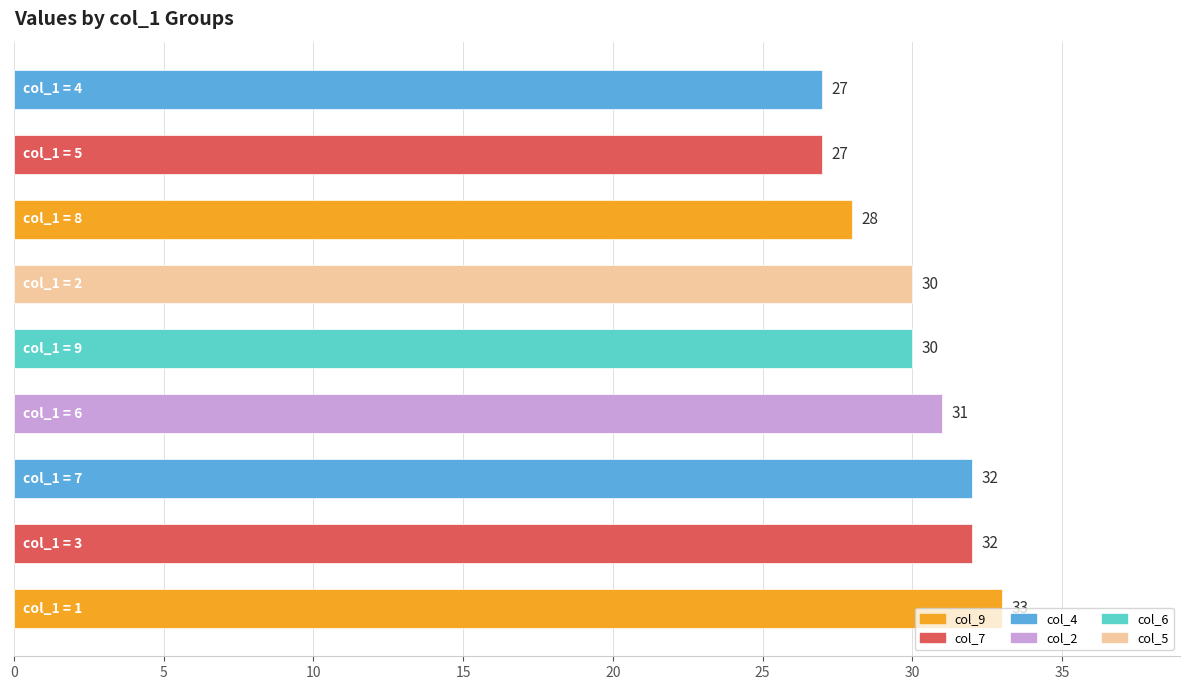

How many values are between 28 and 32?

6